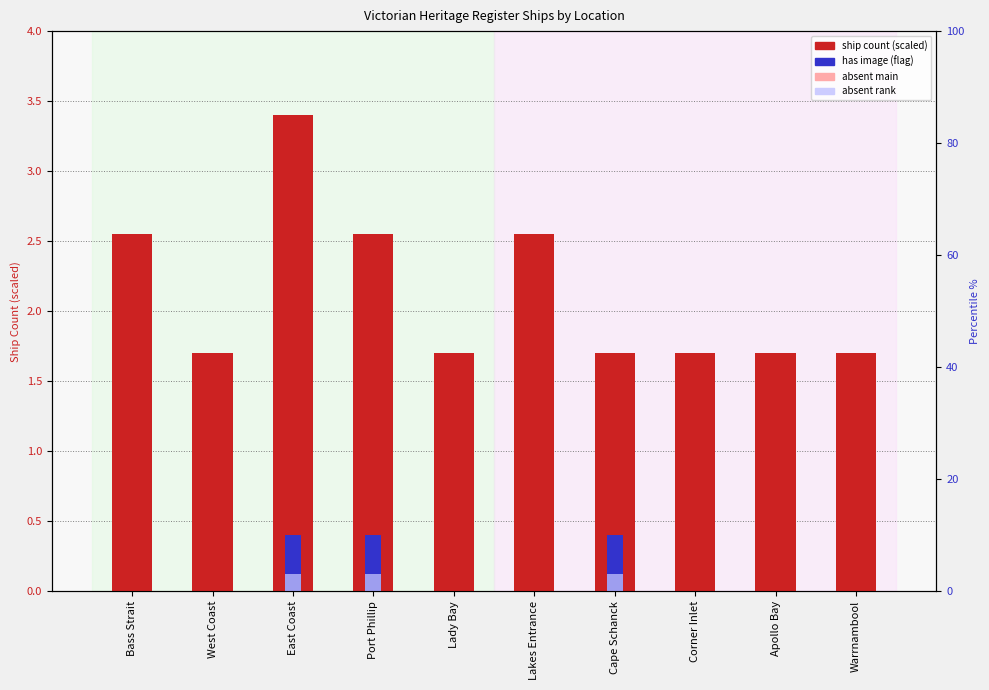

Read the has image (flag) value at East Coast.

0.4